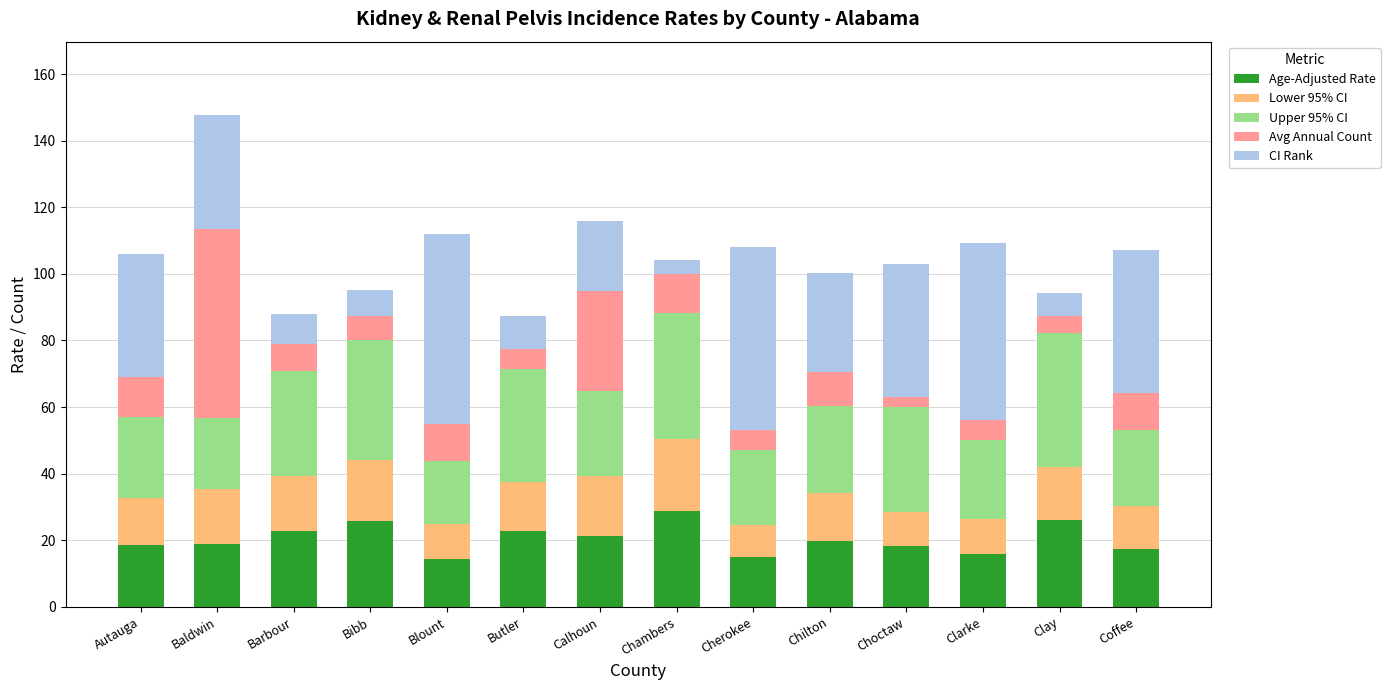

What is the sum of the Age-Adjusted Rate values at Autauga and Chambers?

47.4